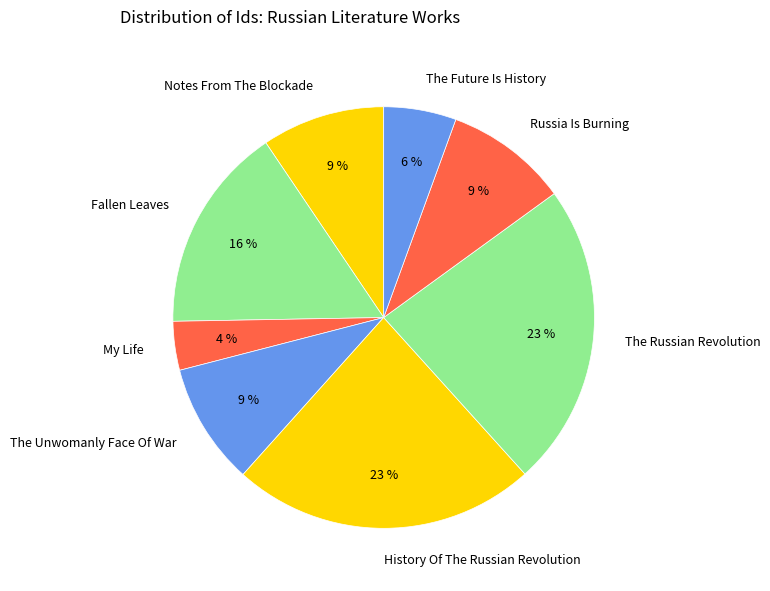

How many segments does this pie chart have?

8